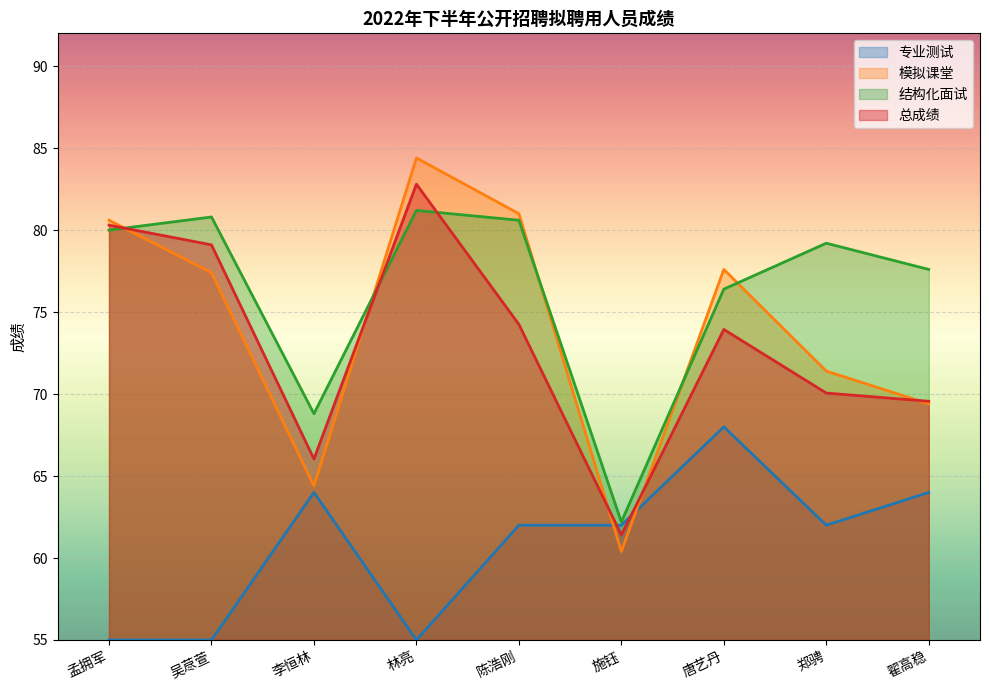

At 吴荩萱, list the series in order from smallest to largest.

专业测试, 模拟课堂, 总成绩, 结构化面试